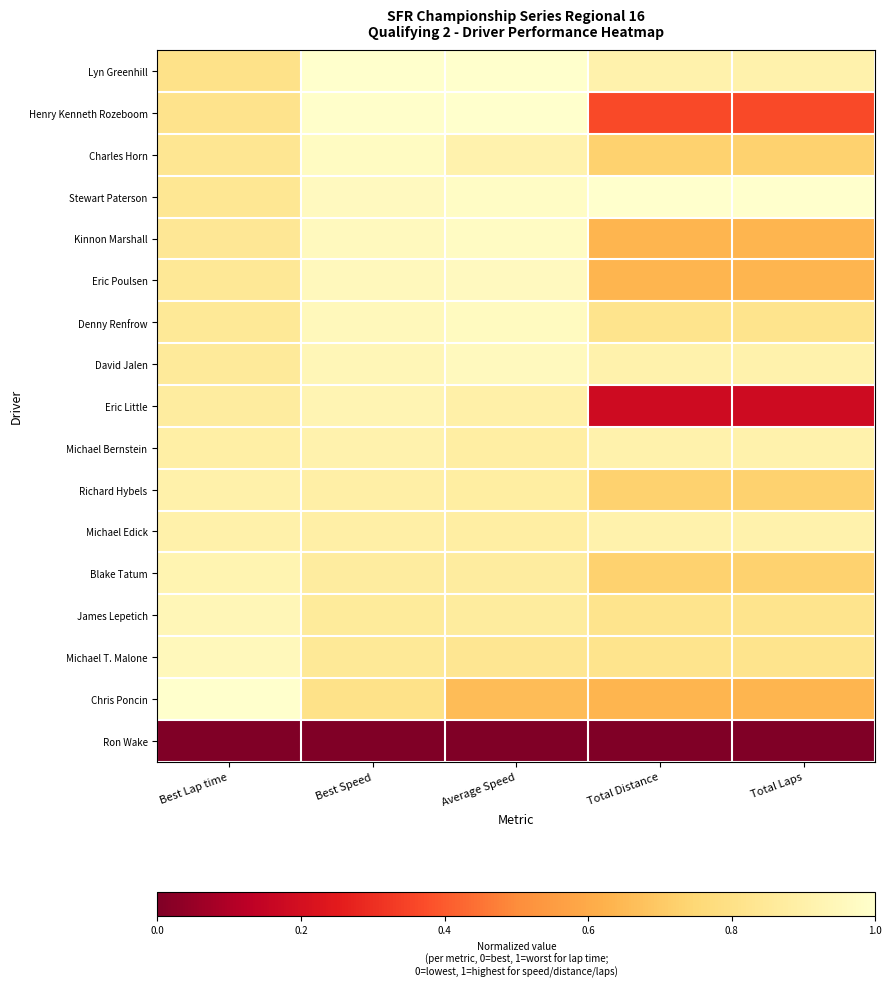

Reading right to left, transcribe all the data shown in this chart.

Lyn Greenhill: Total Laps=0.9	Total Distance=0.9	Average Speed=1.0	Best Speed=1.0	Best Lap time=0.8
Henry Kenneth Rozeboom: Total Laps=0.4	Total Distance=0.4	Average Speed=1.0	Best Speed=1.0	Best Lap time=0.8
Charles Horn: Total Laps=0.7	Total Distance=0.7	Average Speed=0.9	Best Speed=1.0	Best Lap time=0.8
Stewart Paterson: Total Laps=1.0	Total Distance=1.0	Average Speed=1.0	Best Speed=1.0	Best Lap time=0.8
Kinnon Marshall: Total Laps=0.6	Total Distance=0.6	Average Speed=1.0	Best Speed=1.0	Best Lap time=0.8
Eric Poulsen: Total Laps=0.6	Total Distance=0.6	Average Speed=1.0	Best Speed=1.0	Best Lap time=0.8
Denny Renfrow: Total Laps=0.8	Total Distance=0.8	Average Speed=1.0	Best Speed=1.0	Best Lap time=0.8
David Jalen: Total Laps=0.9	Total Distance=0.9	Average Speed=1.0	Best Speed=0.9	Best Lap time=0.9
Eric Little: Total Laps=0.2	Total Distance=0.2	Average Speed=0.9	Best Speed=0.9	Best Lap time=0.9
Michael Bernstein: Total Laps=0.9	Total Distance=0.9	Average Speed=0.9	Best Speed=0.9	Best Lap time=0.9
Richard Hybels: Total Laps=0.7	Total Distance=0.7	Average Speed=0.9	Best Speed=0.9	Best Lap time=0.9
Michael Edick: Total Laps=0.9	Total Distance=0.9	Average Speed=0.9	Best Speed=0.9	Best Lap time=0.9
Blake Tatum: Total Laps=0.7	Total Distance=0.7	Average Speed=0.9	Best Speed=0.9	Best Lap time=0.9
James Lepetich: Total Laps=0.8	Total Distance=0.8	Average Speed=0.9	Best Speed=0.9	Best Lap time=0.9
Michael T. Malone: Total Laps=0.8	Total Distance=0.8	Average Speed=0.8	Best Speed=0.9	Best Lap time=0.9
Chris Poncin: Total Laps=0.6	Total Distance=0.6	Average Speed=0.7	Best Speed=0.8	Best Lap time=1.0
Ron Wake: Total Laps=0.0	Total Distance=0.0	Average Speed=0.0	Best Speed=0.0	Best Lap time=0.0